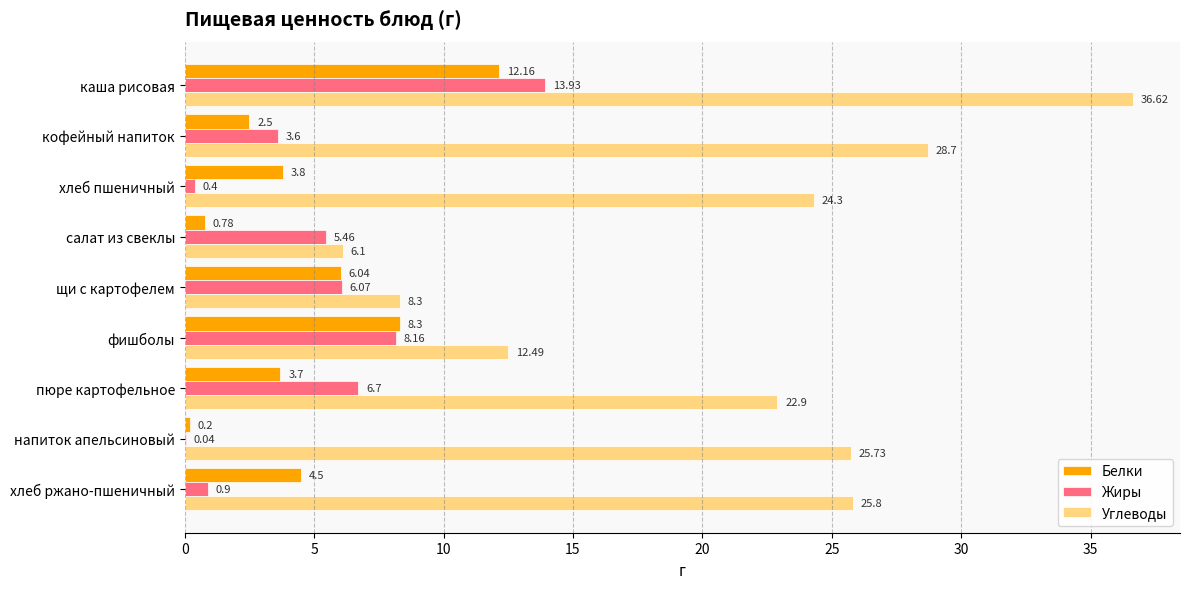

Which series changed the most between хлеб пшеничный and щи с картофелем?

Углеводы